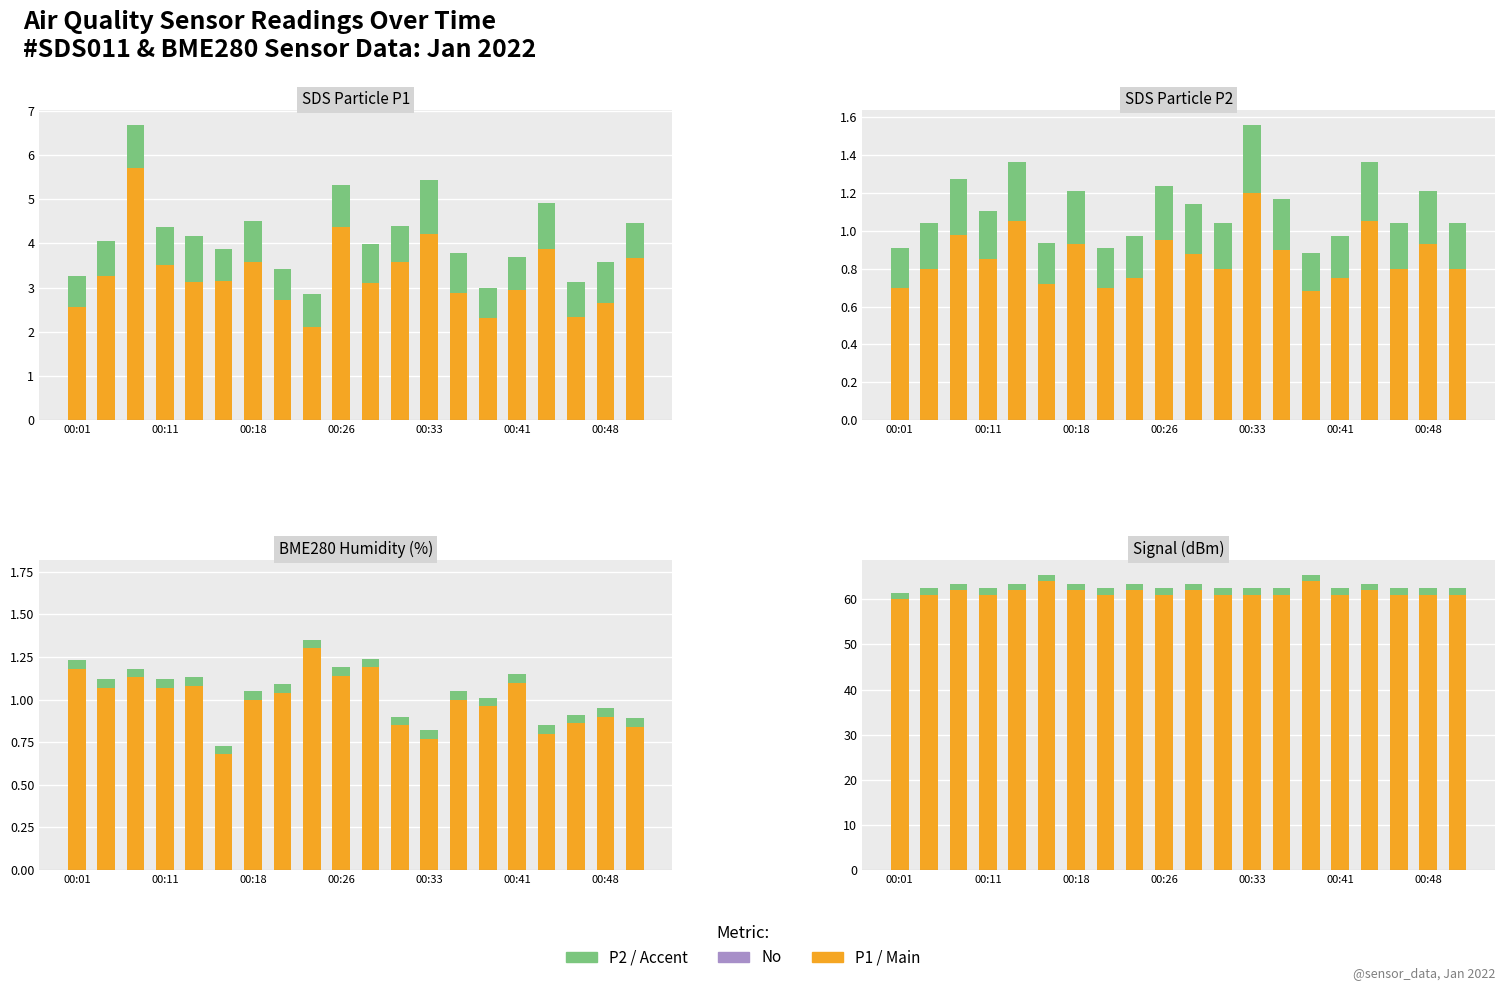

What is the difference between the second highest and minimum values in the P2 (µg/m³) series?

0.4